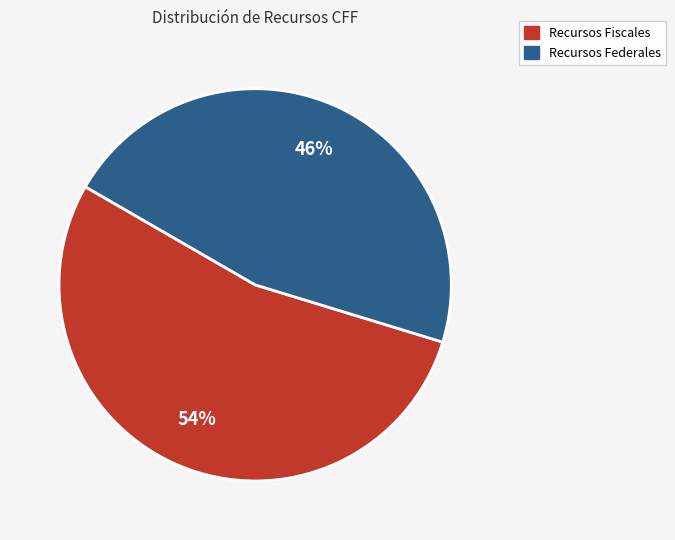

What is the ratio of the value at Recursos Fiscales to the value at Recursos Federales?

1.2